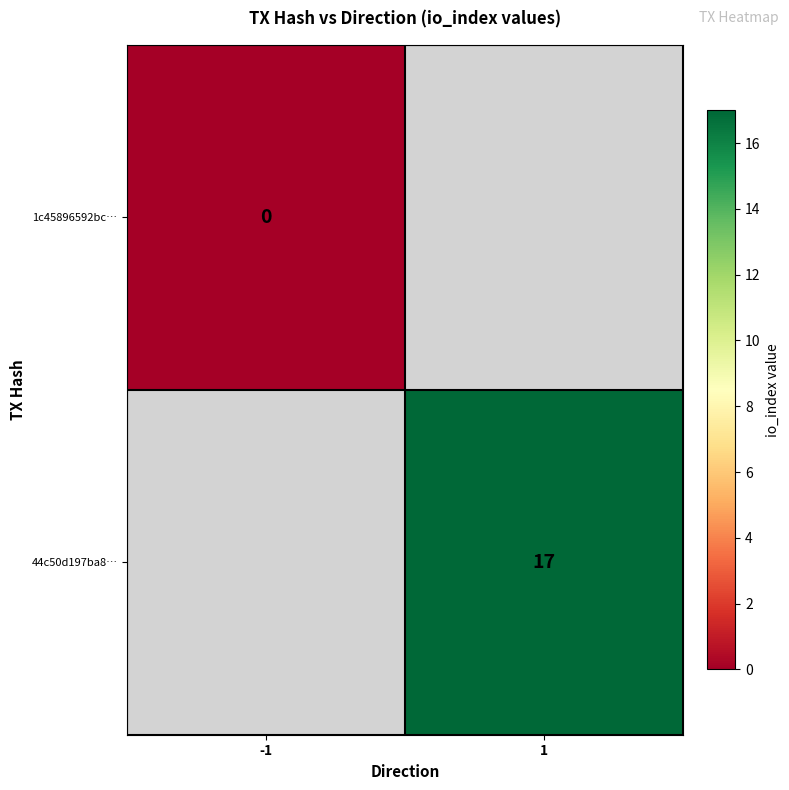

The 44c50d197ba8… series shows 17 at 1. True or false?

True